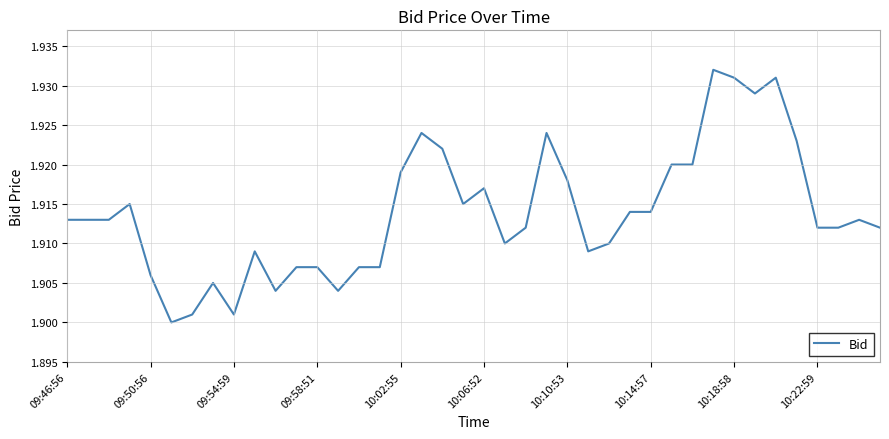

What is the value of the 40th point from the left?

1.9